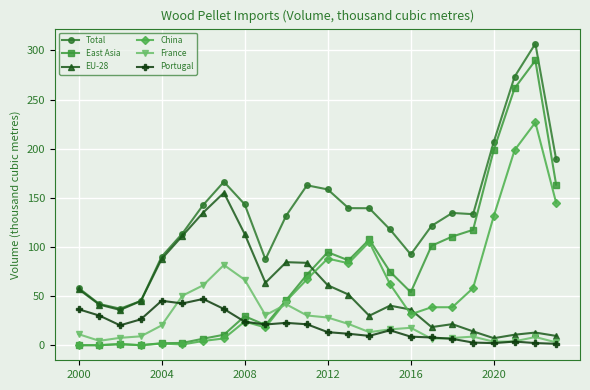

Which series has the largest total across all categories?

Total